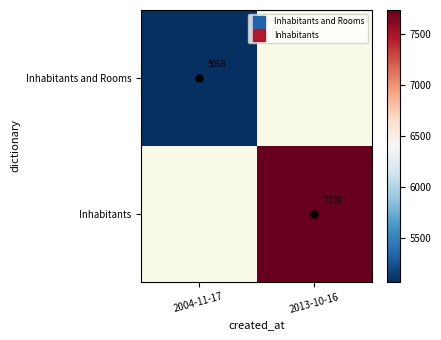

Which label corresponds to the smallest value in the chart?

2004-11-17